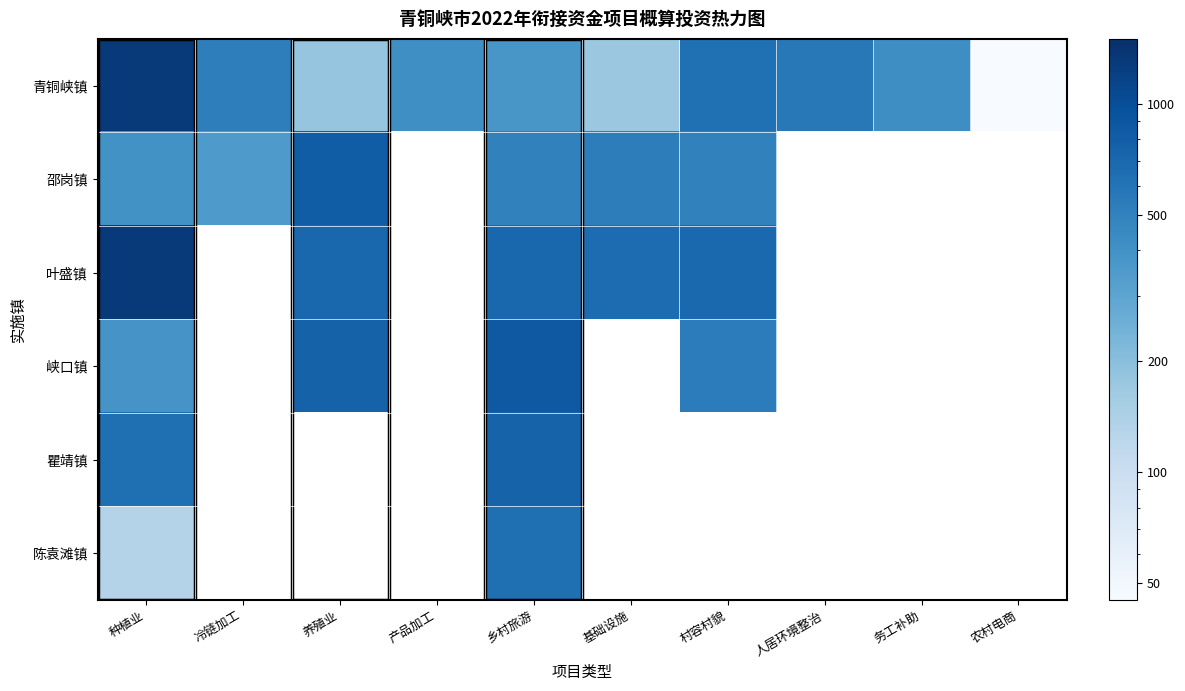

Which category has the highest value in the 叶盛镇 series?

种植业